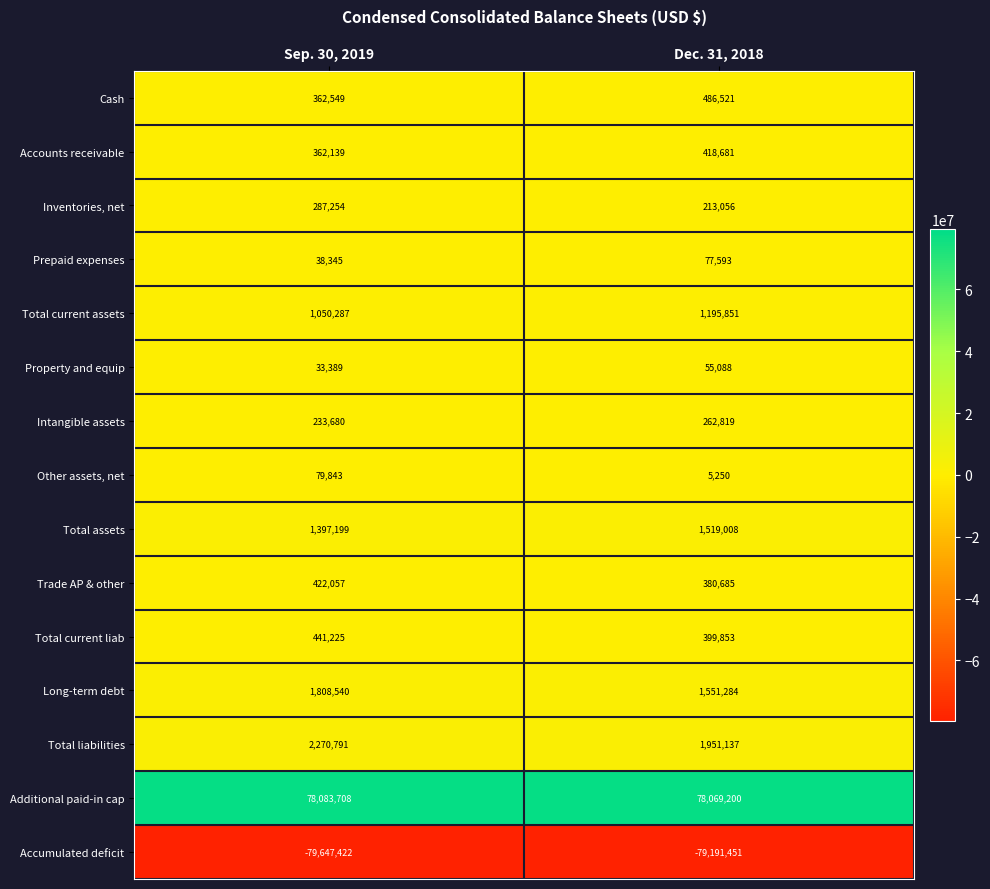

What is the difference between the maximum and minimum values in the Intangible assets series?

29139